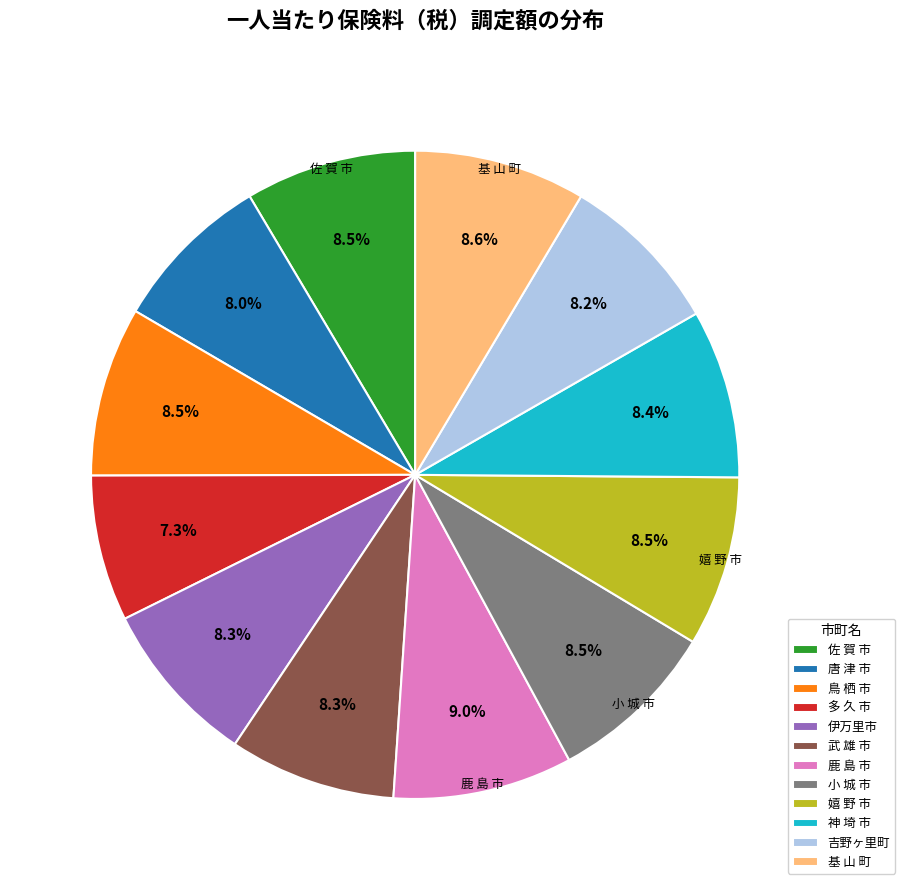

How much of the chart is everything except 武 雄 市?

91.7%